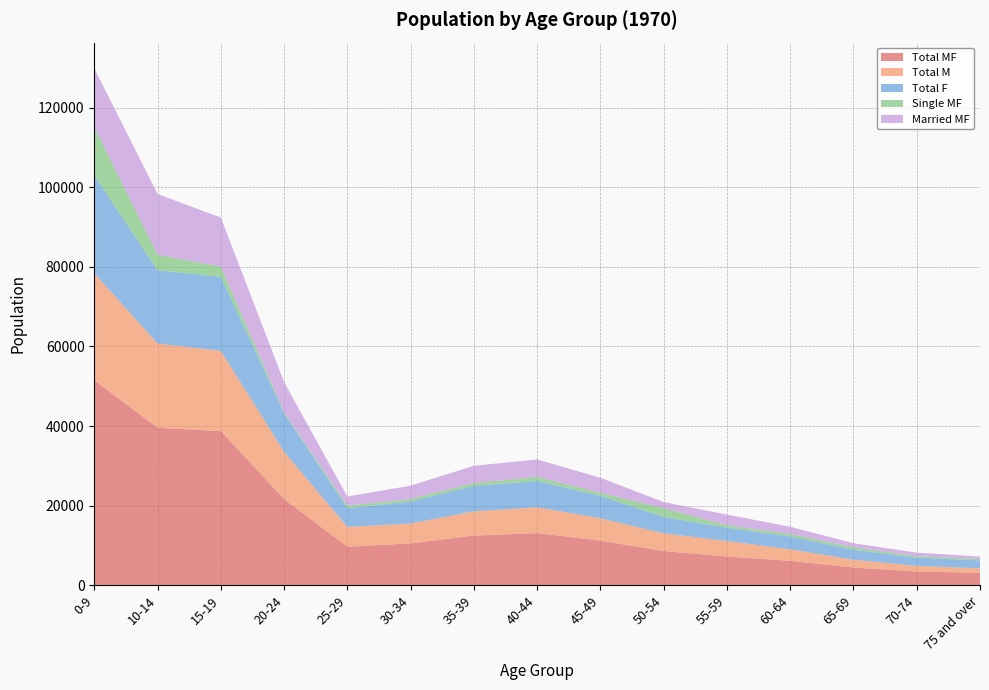

Reading left to right, extract all data points from this chart.

Total MF: 51482	39567	38752	21631	9680	10519	12481	13107	11219	8584	7235	6122	4455	3463	3116
Total M: 26879	21177	20130	11906	4969	5007	6093	6477	5617	4458	3879	2919	1954	1427	1124
Total F: 24603	18390	18622	9725	4711	5512	6388	6630	5602	4126	3356	3203	2501	2036	1992
Single MF: 12181	3920	2543	267	647	658	707	1047	785	2202	594	670	629	373	369
Married MF: 14698	15236	12321	7500	2263	3327	4352	4336	3781	1530	2674	1782	1023	891	611